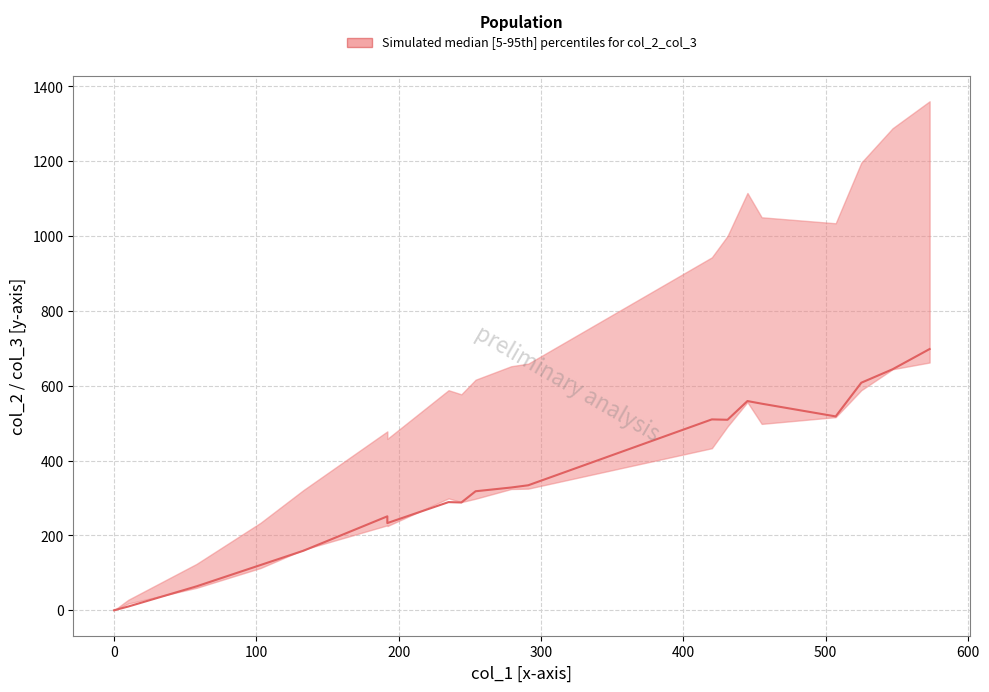

What is the sum of all col_3 values?

6993